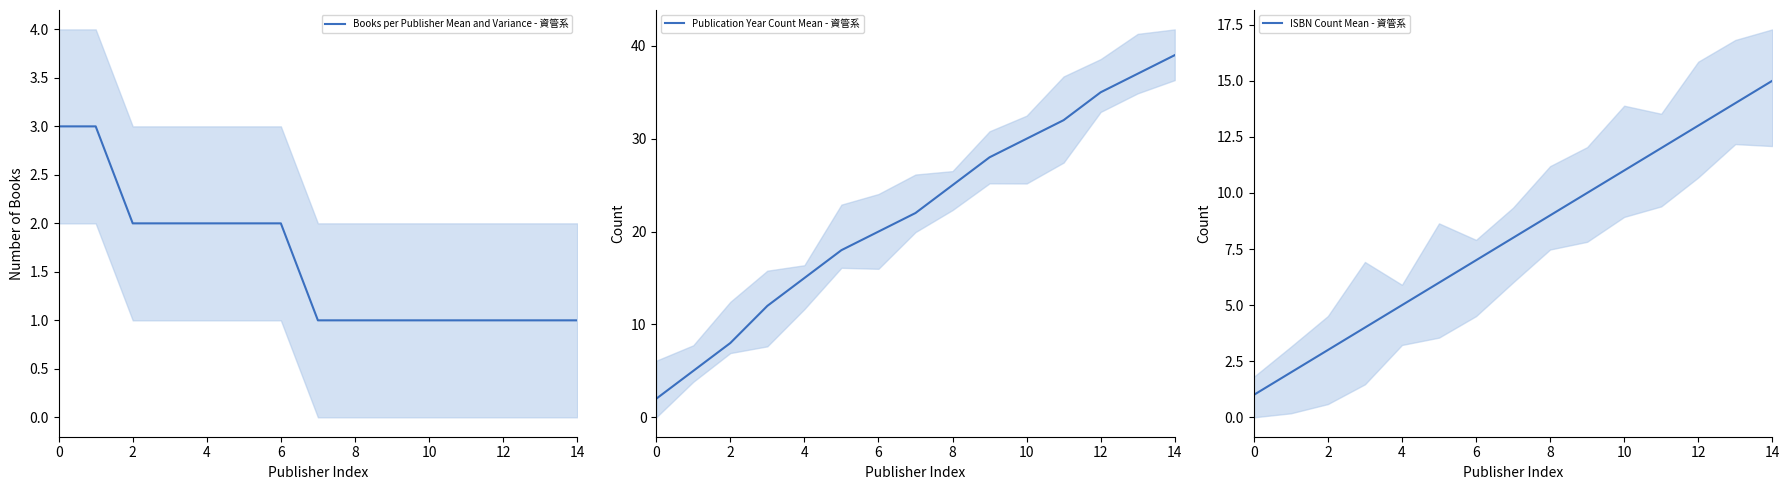

The value of Books per Publisher Mean and Variance - 資管系 at 12 is 1. True or false?

True